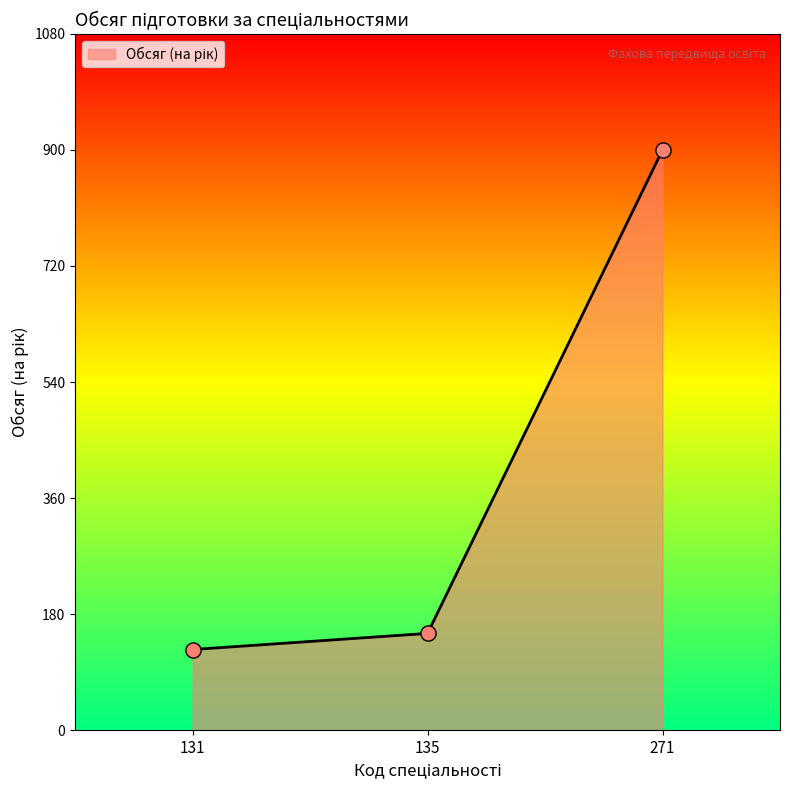

Approximately how many times larger is the value at 271 compared to 131?

7.2